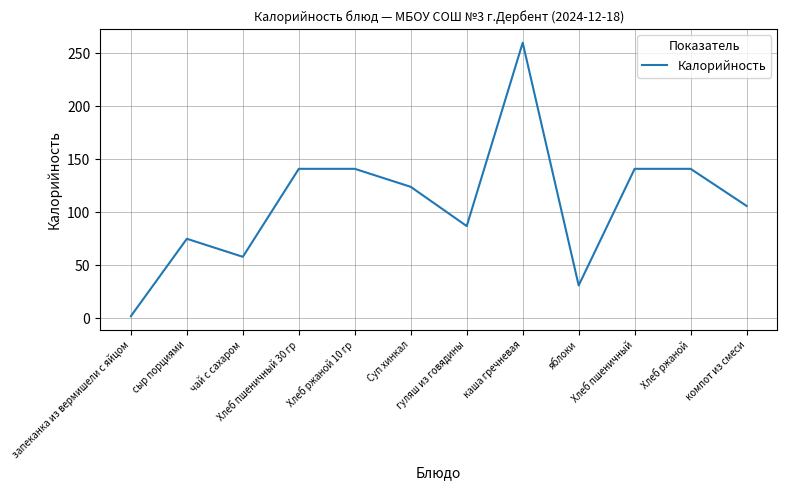

Is this an area chart (filled region under the line)?

No